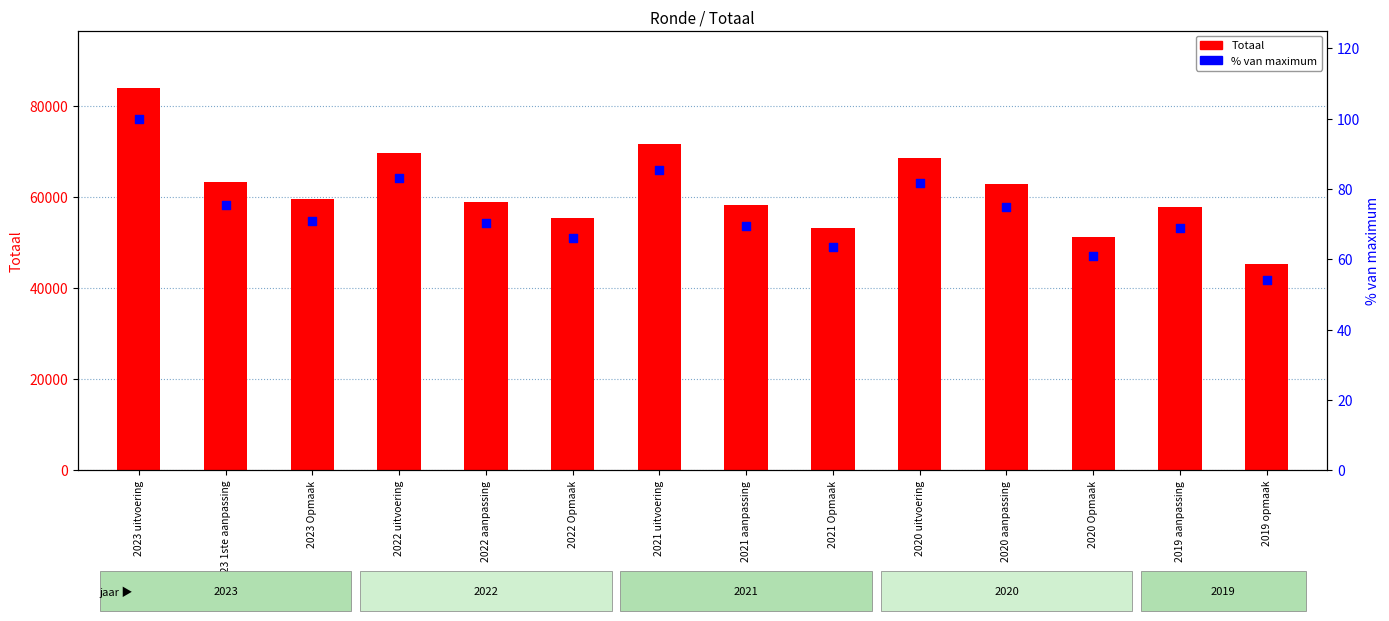

Which series reaches the minimum Y coordinate?

% van maximum